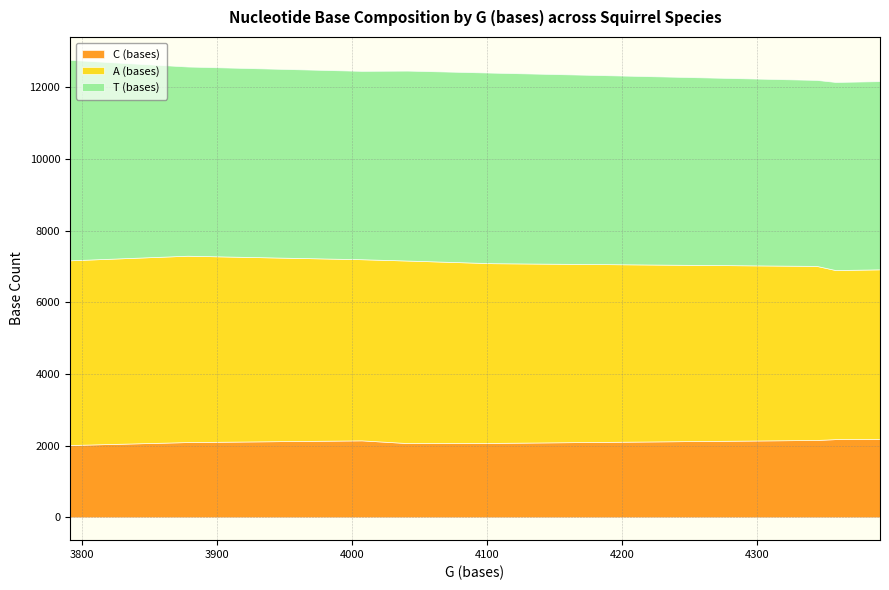

What is the sum of all C (bases) values?

16931